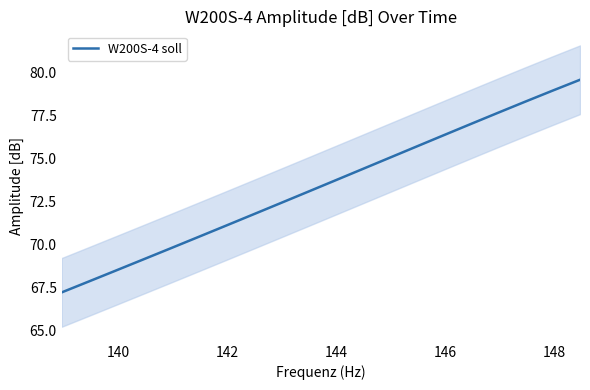

Is it true that the value at 140 is 43.2?

False